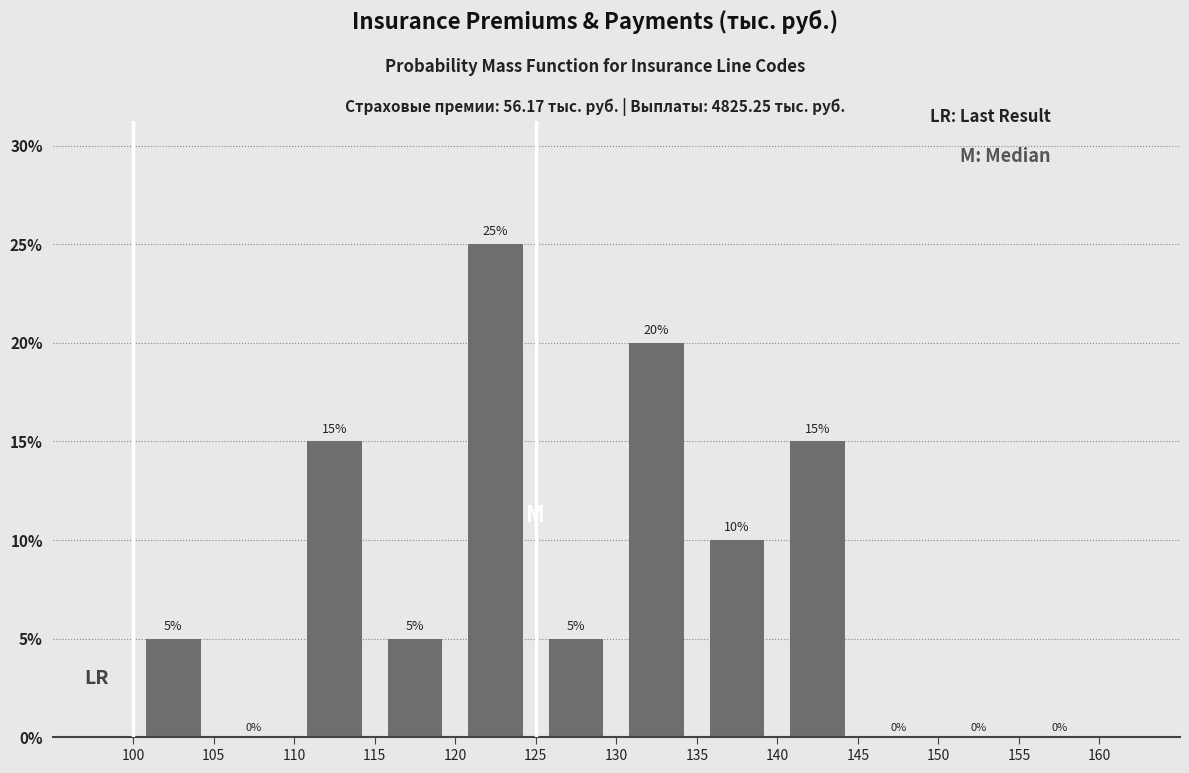

Which range on the x-axis has the tallest bar?

120 to 125